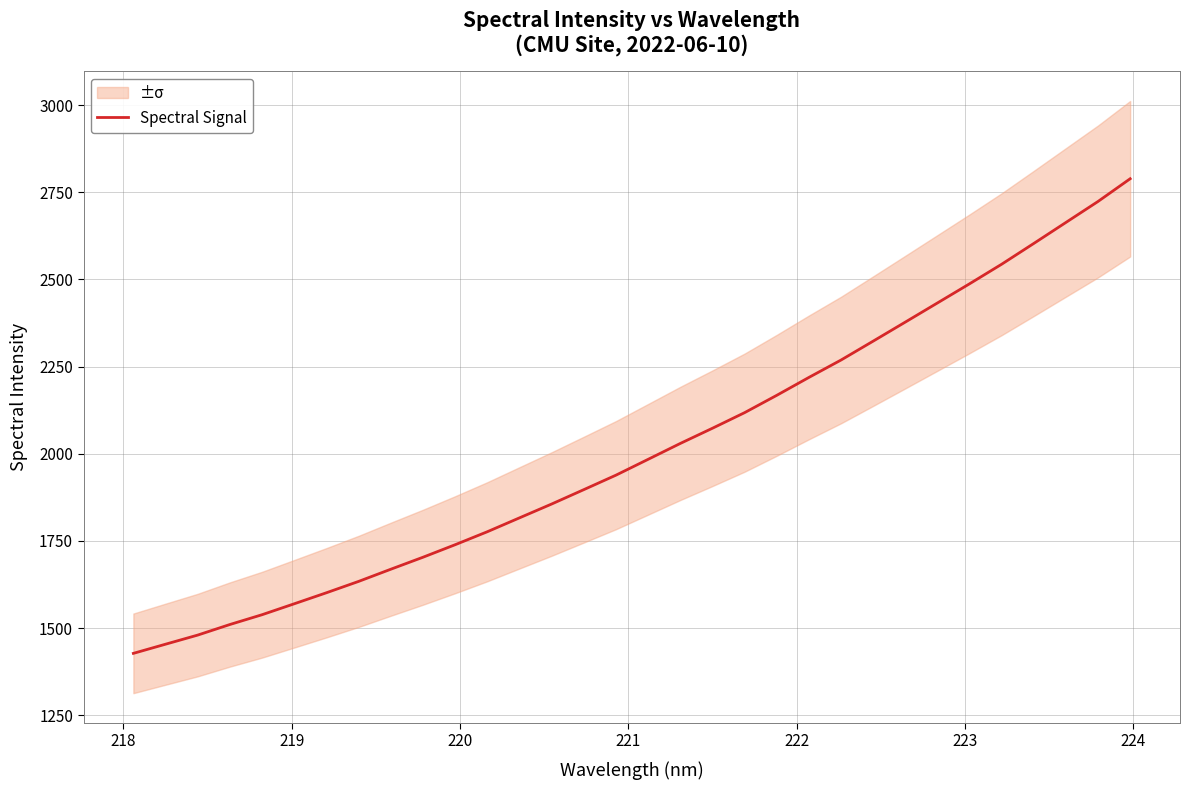

True or false: there are more than 1 points higher than both neighbors.

False